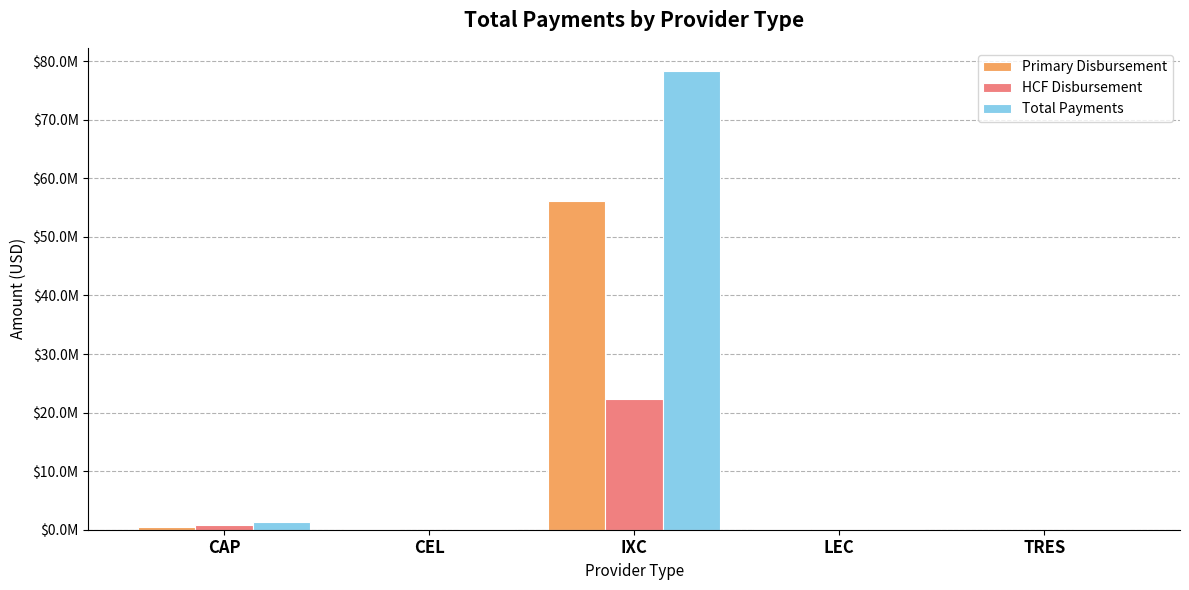

What is the label of the 2nd bar from the right?

LEC